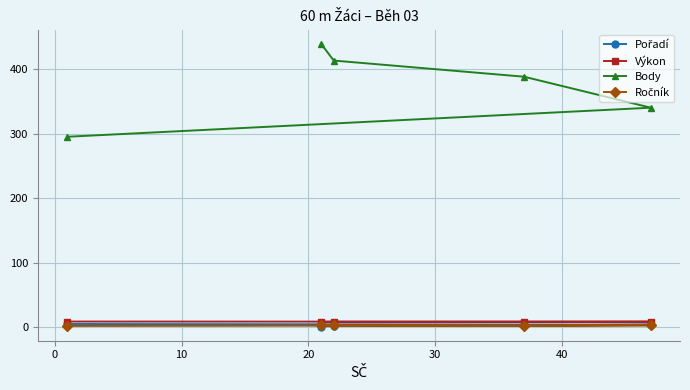

At how many categories does at least one series exceed 67?

5